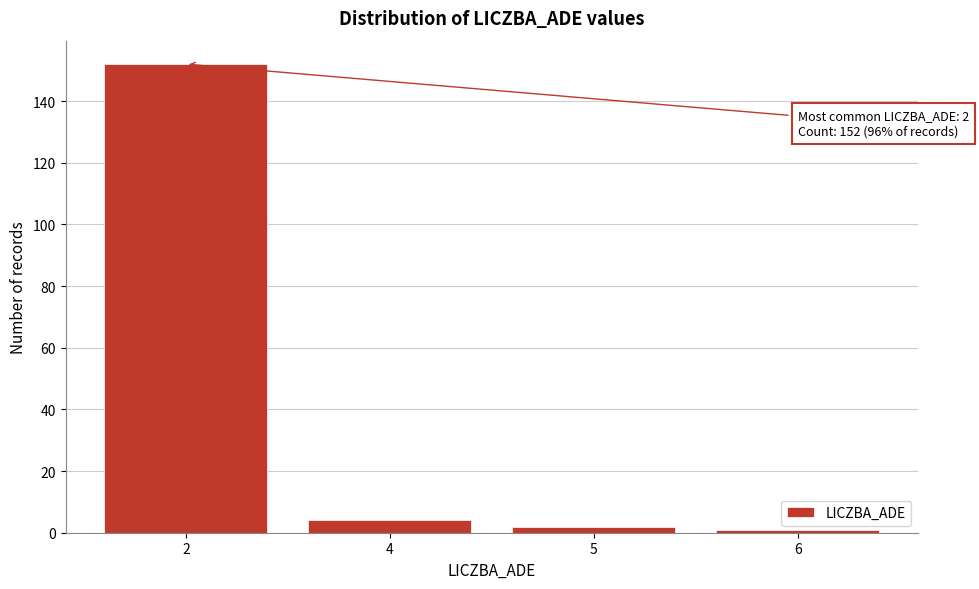

Reading left to right, extract all data points from this chart.

2=152	4=4	5=2	6=1